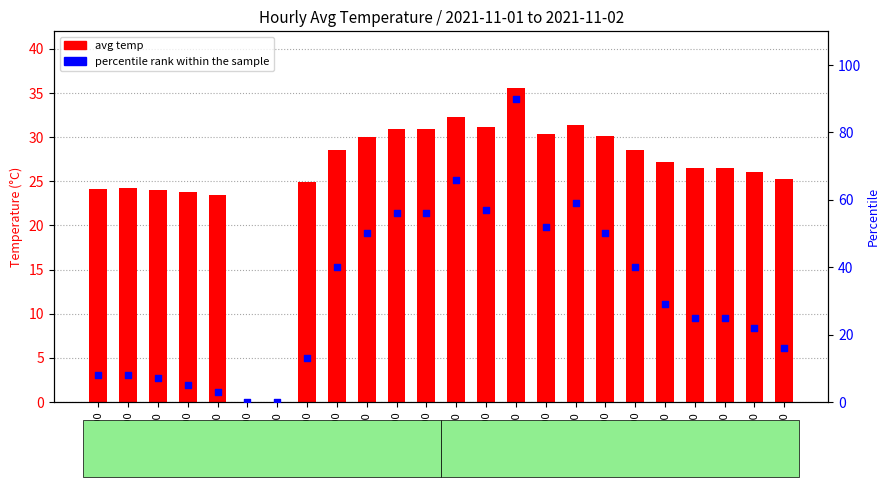

At how many categories does at least one series exceed 25?

16